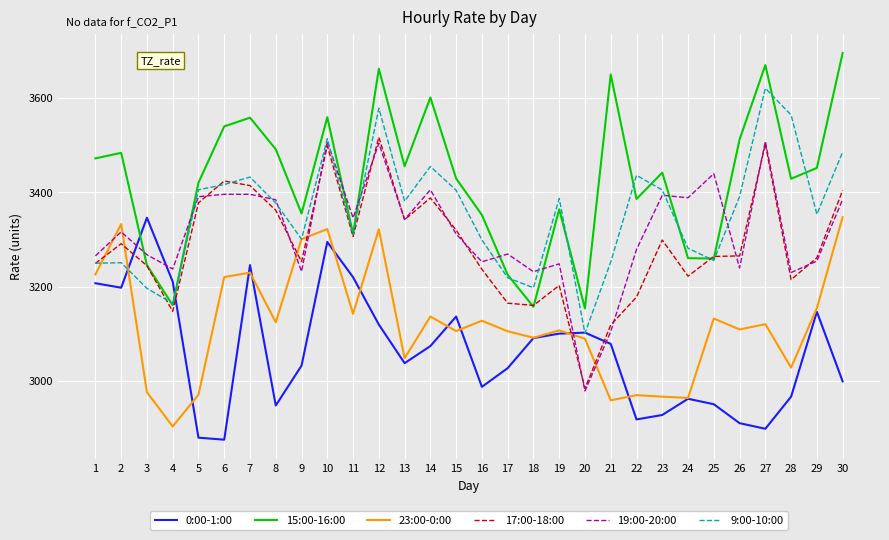

Is it true that 9:00-10:00 equals 3485.7 at 30?

True